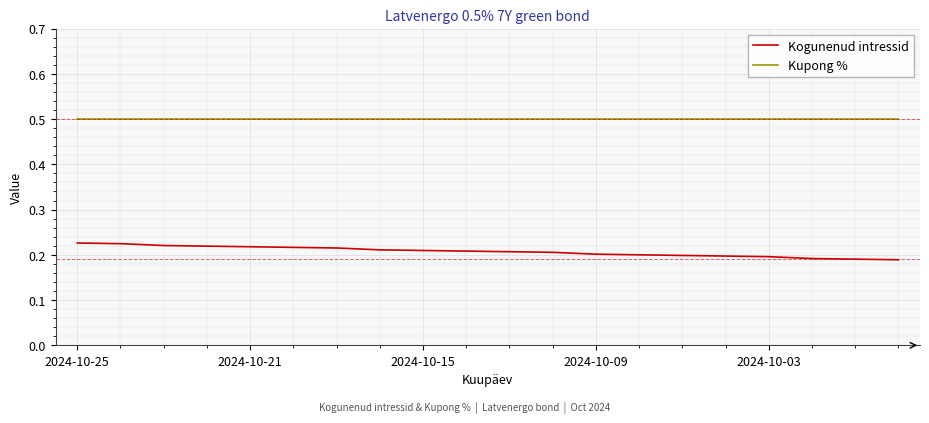

True or false: Kogunenud intressid and Kupong % cross at least once.

False